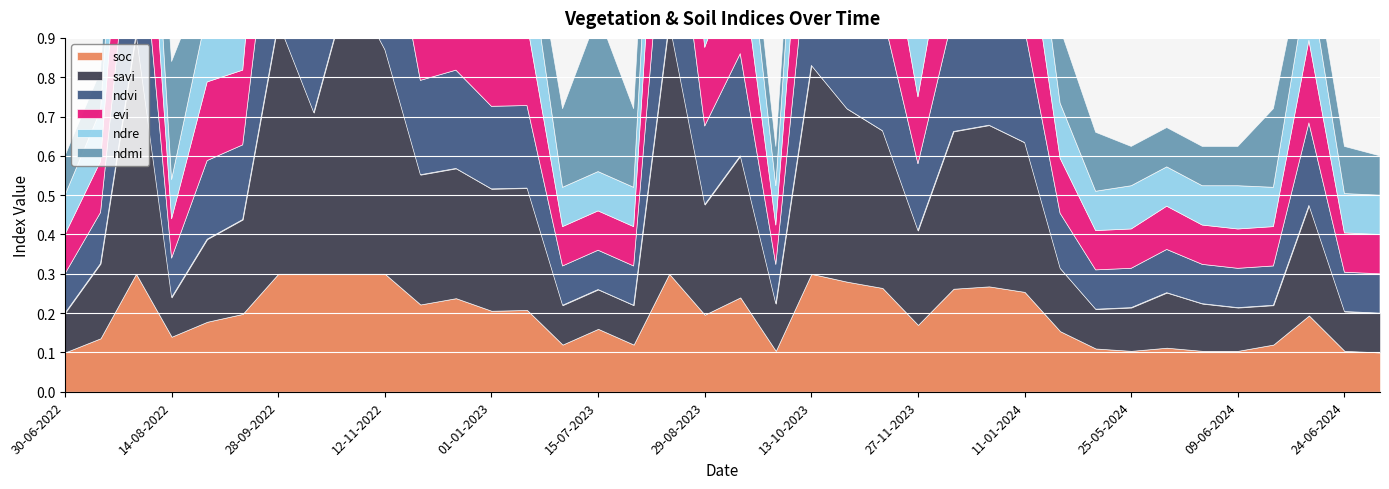

Read the savi value at 04-06-2024.

0.1